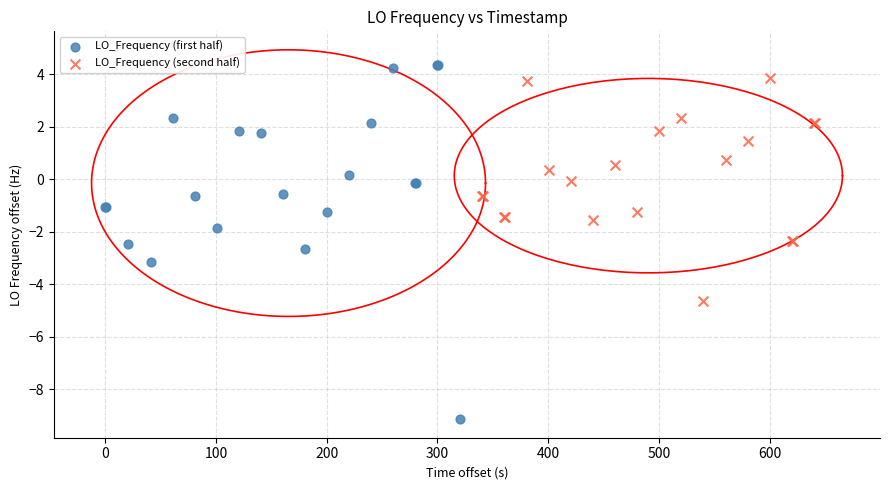

What are all the series names shown in the legend?

LO_Frequency (first half), LO_Frequency (second half)